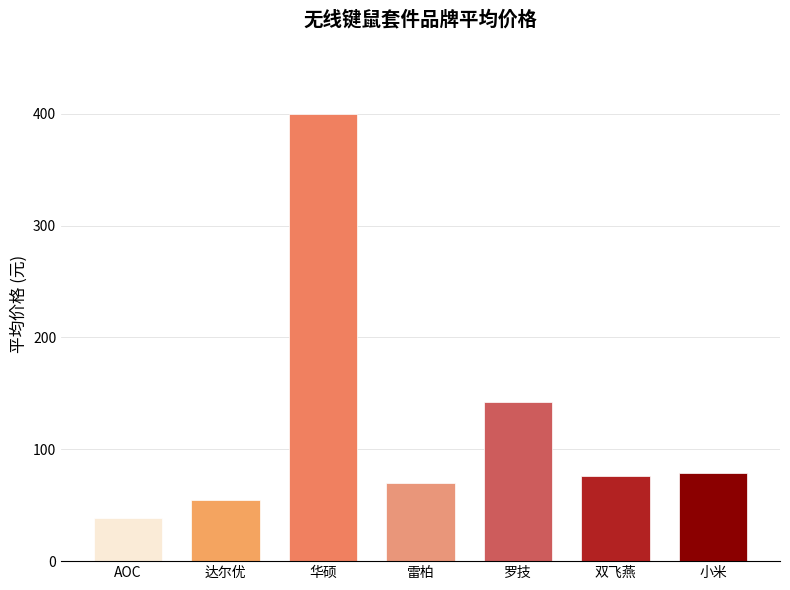

How many bars are there in total?

7